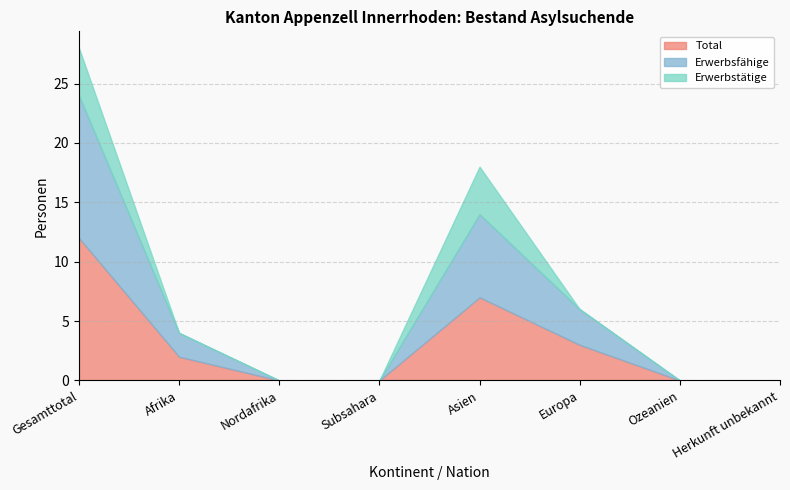

At which category does Total reach its first local peak?

Asien